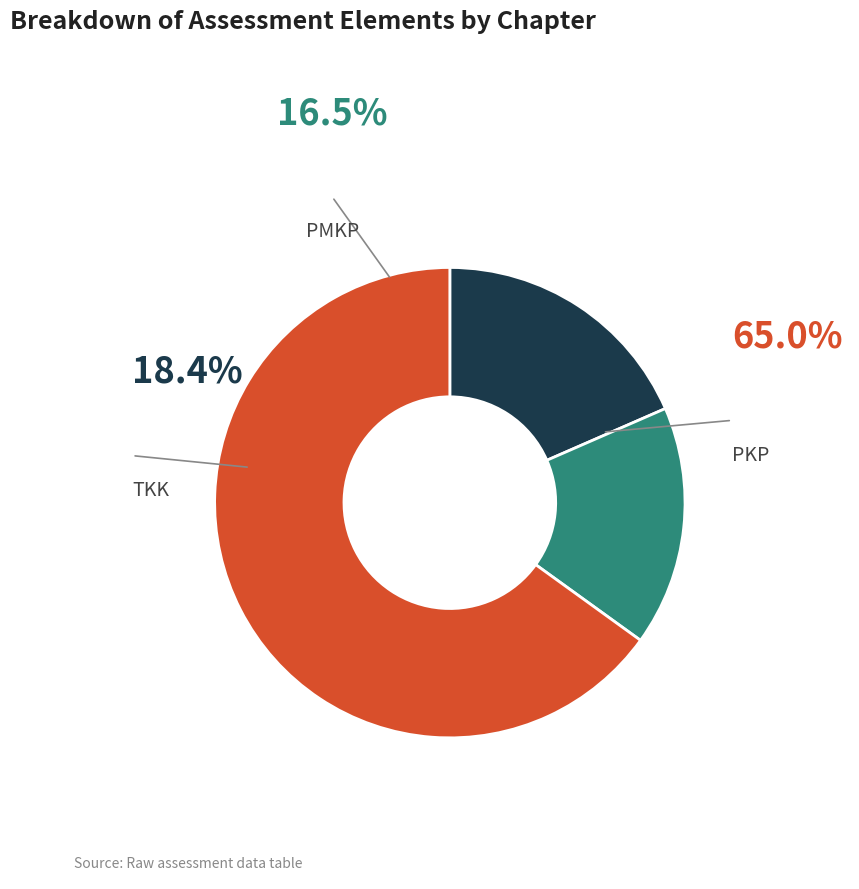

Is it true that PMKP is 17% of the pie?

True